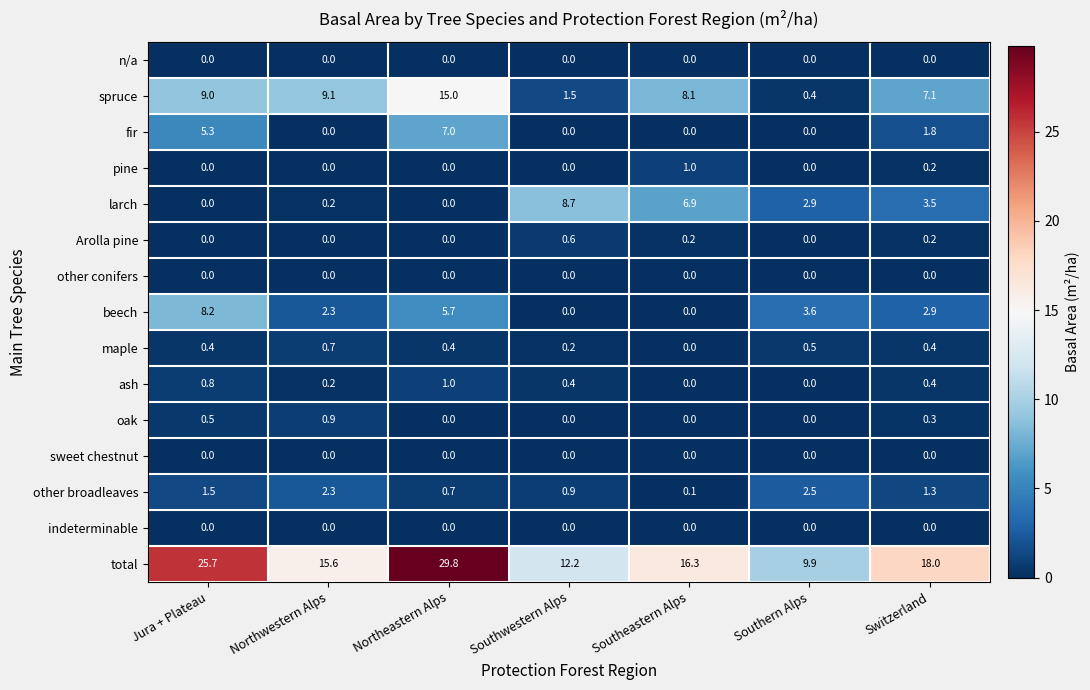

At how many categories does at least one series exceed 15?

5